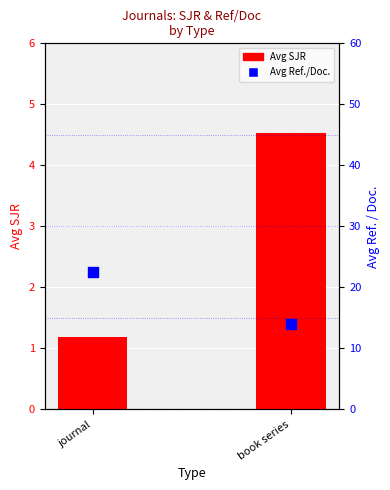

Is the value of Avg SJR at book series greater than the value of Avg Ref./Doc. at book series?

No